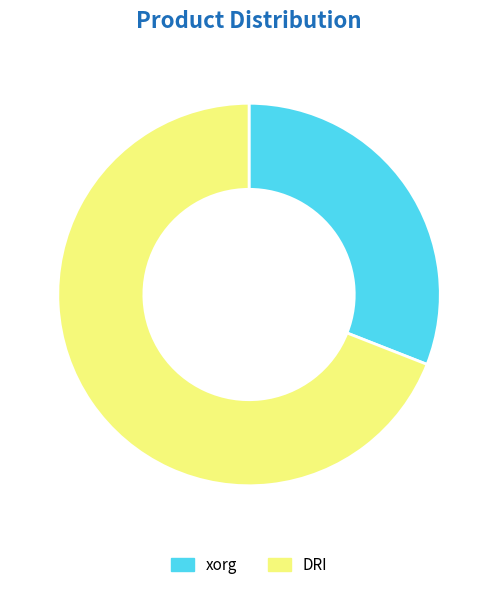

Which slice is the largest?

DRI